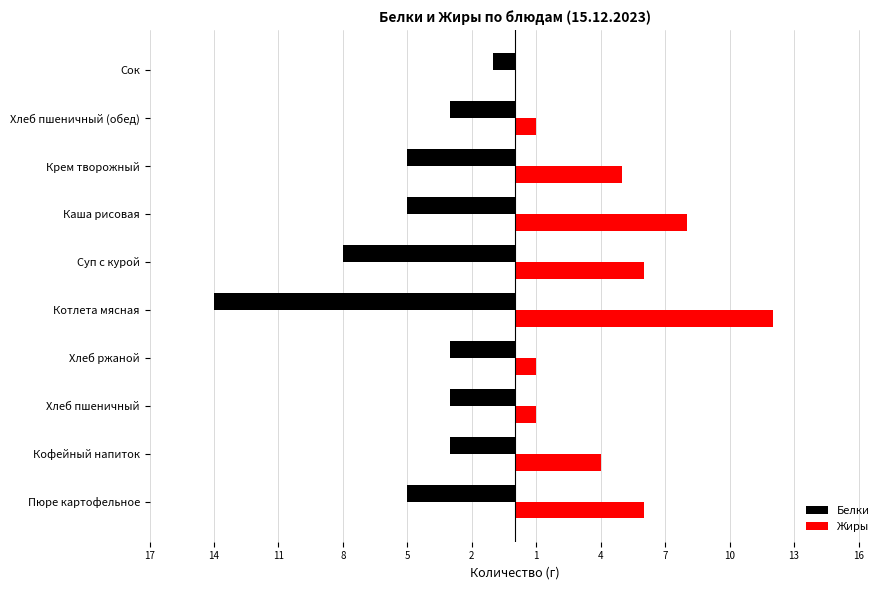

What are all the series names shown in the legend?

Белки, Жиры